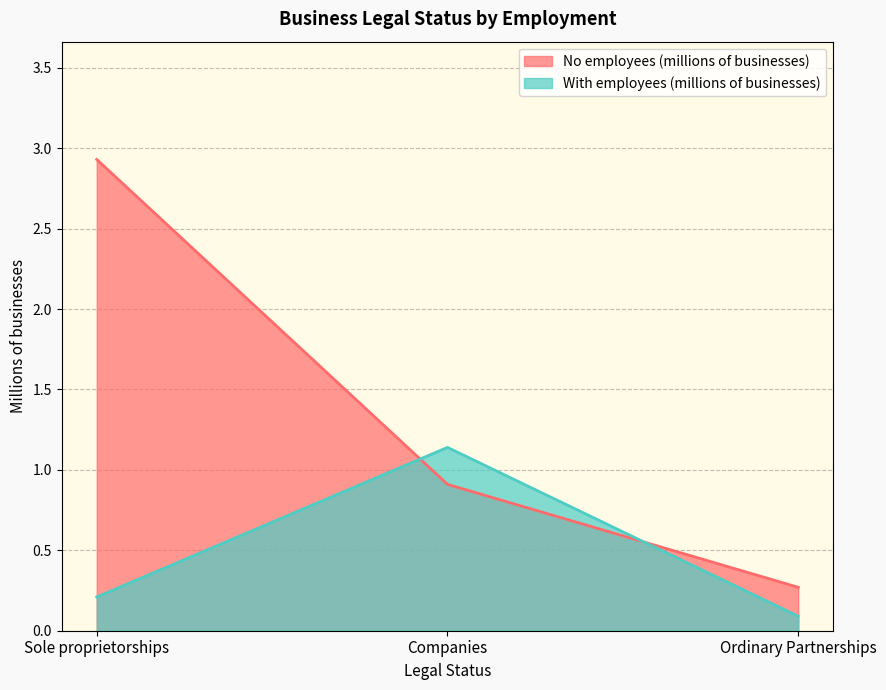

Which category has the highest value in the No employees (millions of businesses) series?

Sole proprietorships